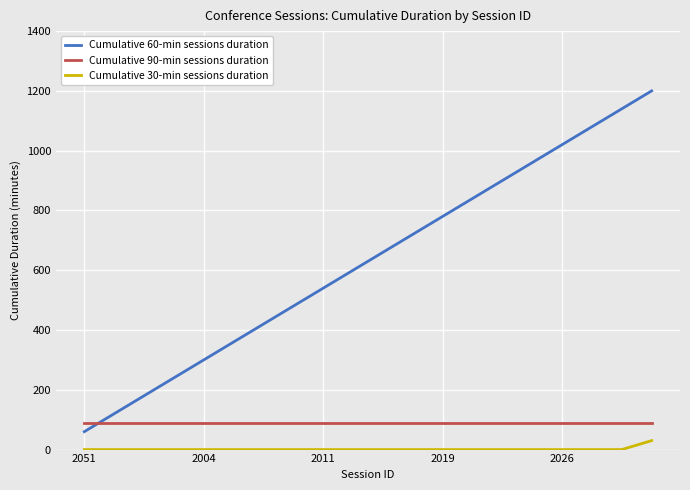

What is the sum of all Cumulative 30-min sessions duration values?

30